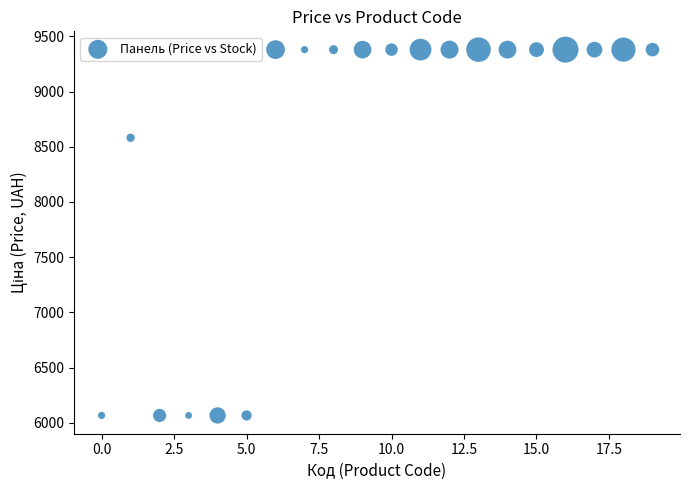

What is the range of Y values (max minus min)?

3312.1